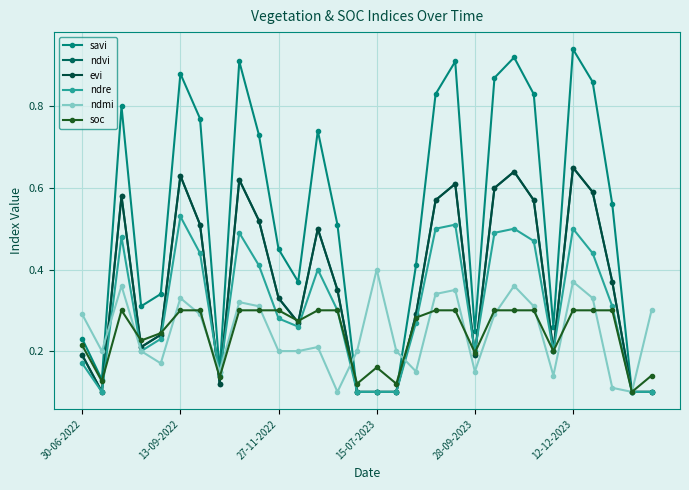

Is this an area chart (filled region under the line)?

No